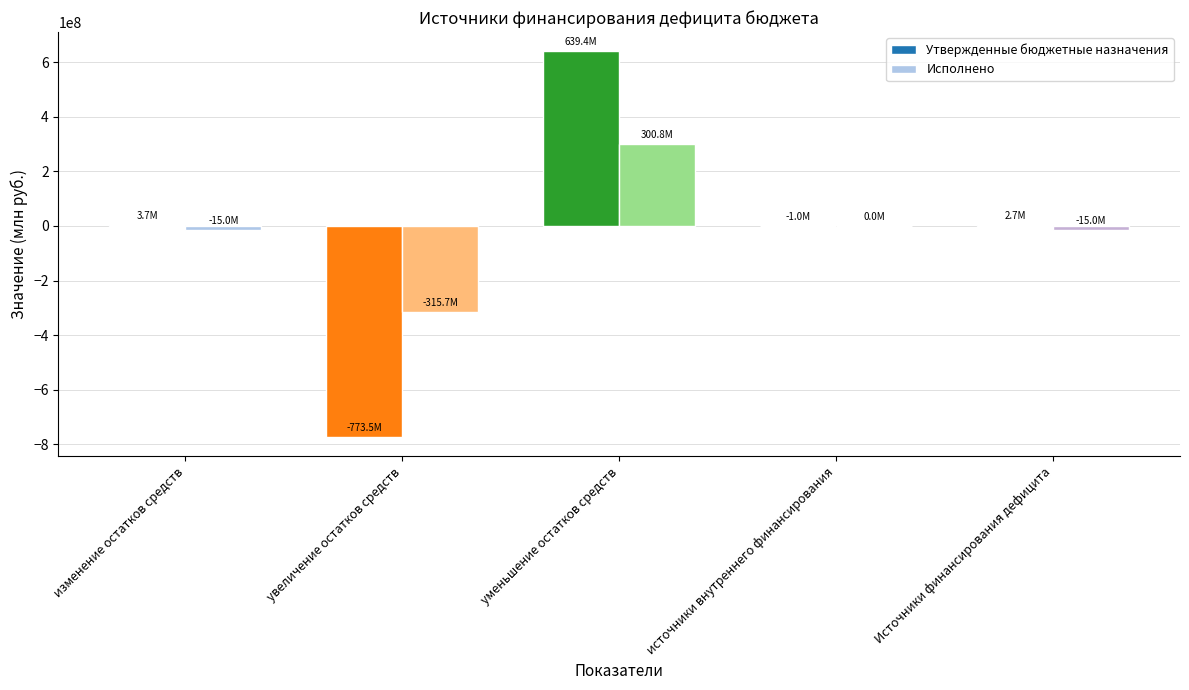

Which series changed the most between увеличение остатков средств and Источники финансирования дефицита?

Утвержденные бюджетные назначения